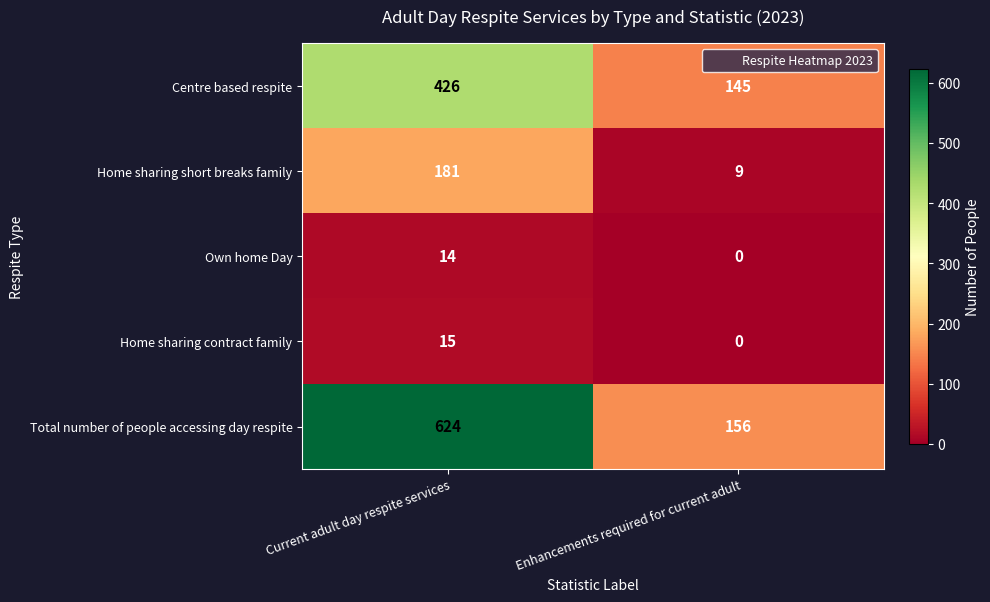

At how many categories does at least one series exceed 605?

1